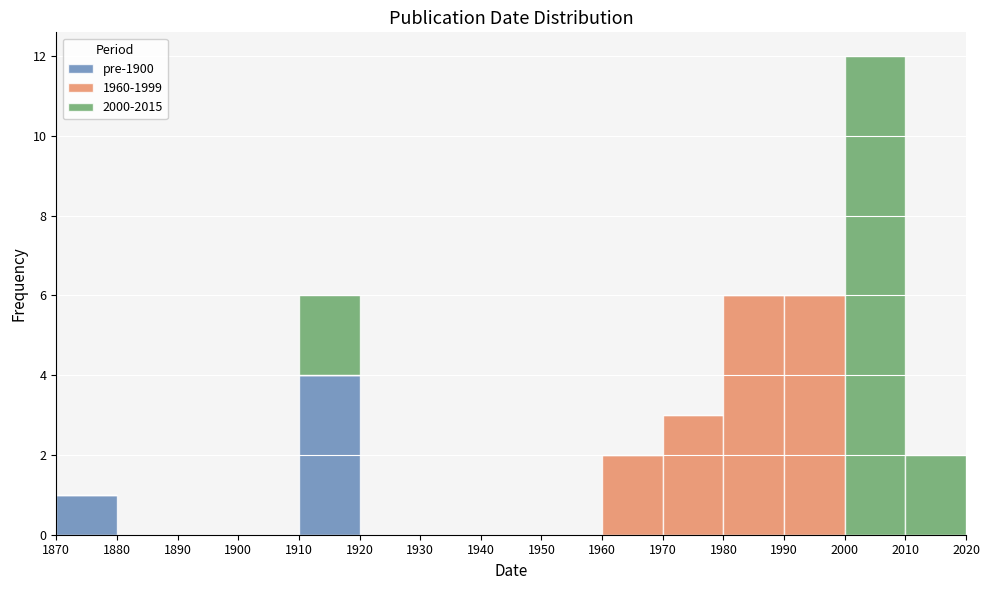

What is the total height of the stacked bar covering 2010 to 2020 on the x-axis? The values are not printed on the chart, so give them approximately, as read against the axis.

2